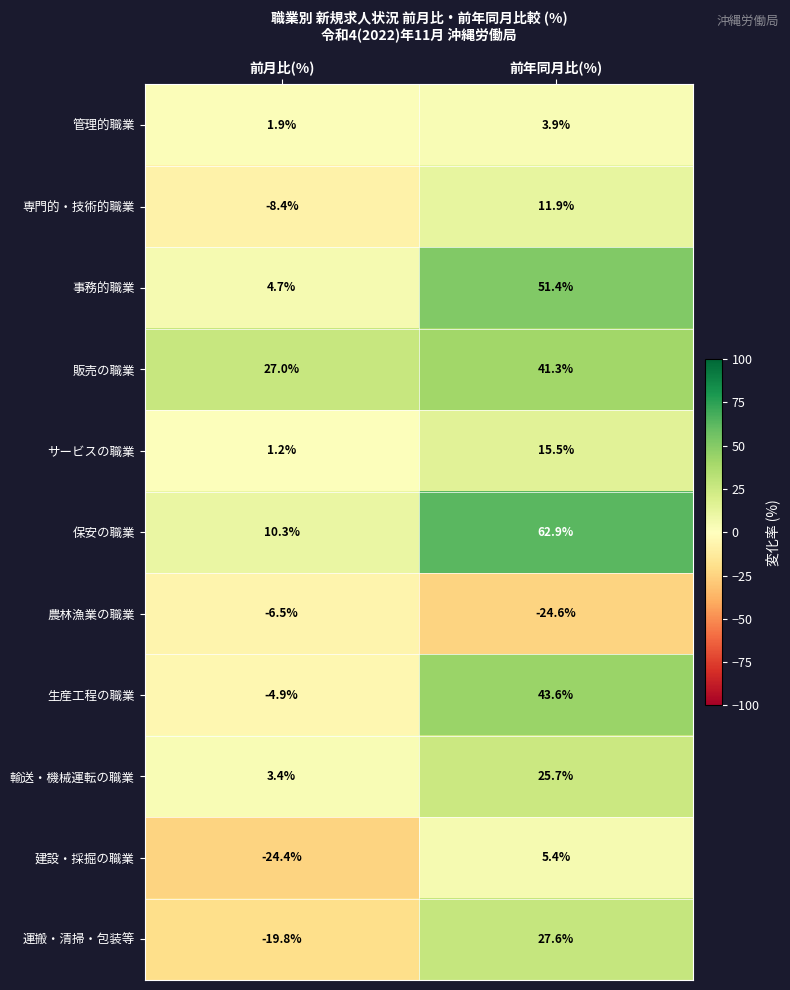

At which category is the sum across all series the highest?

前年同月比(%)